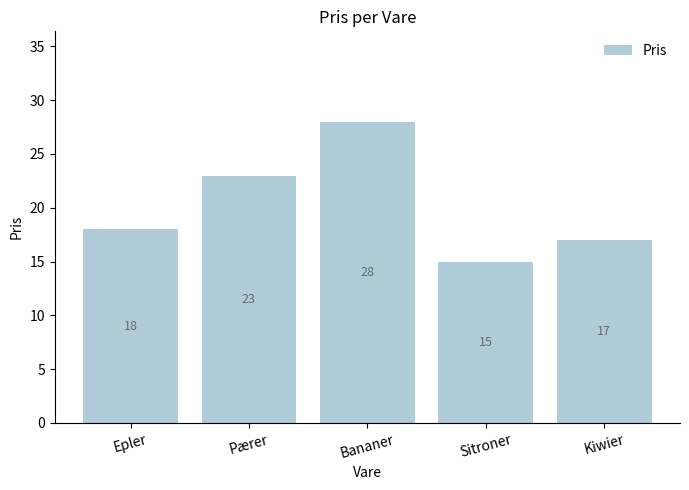

Reading left to right, what are all the values shown in this chart?

Epler=18	Pærer=23	Bananer=28	Sitroner=15	Kiwier=17